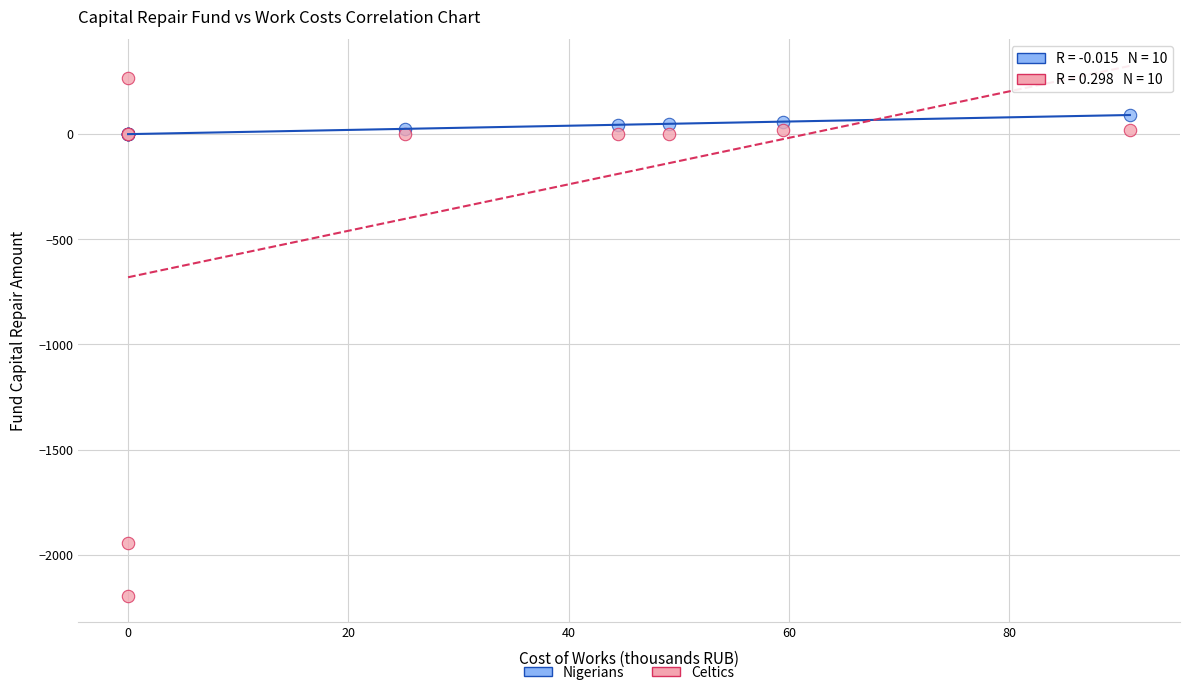

Which series contains the highest Y value?

Celtics